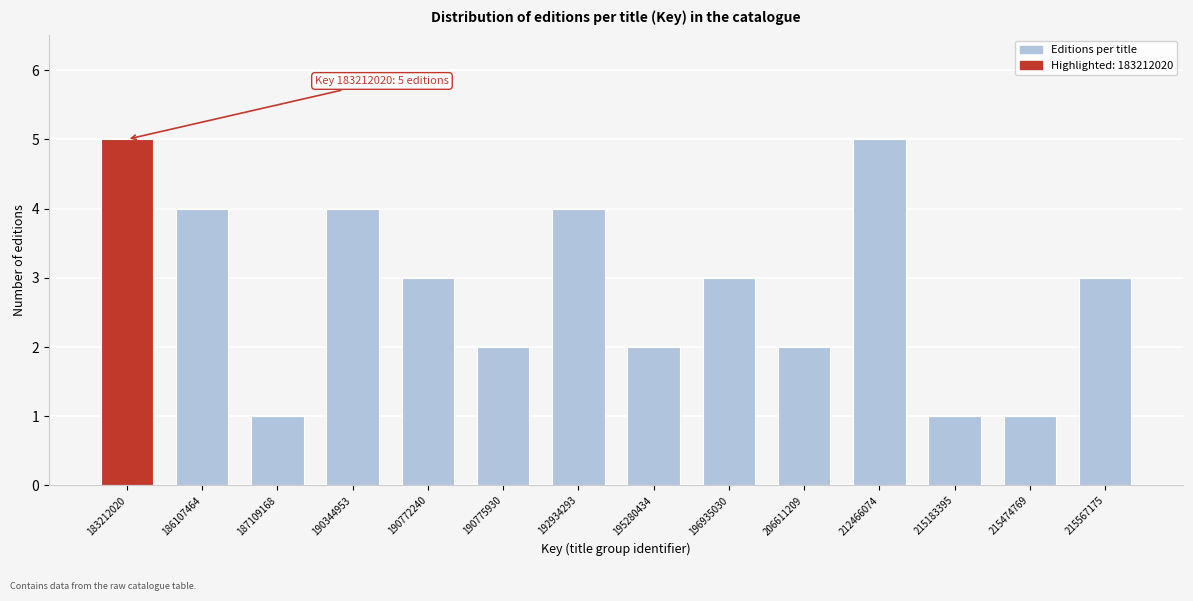

Reading right to left, list all the values displayed in this chart.

215567175=3	215474769=1	215183395=1	212466074=5	206611209=2	196935030=3	195280434=2	192934293=4	190775930=2	190772240=3	190344953=4	187109168=1	186107464=4	183212020=5